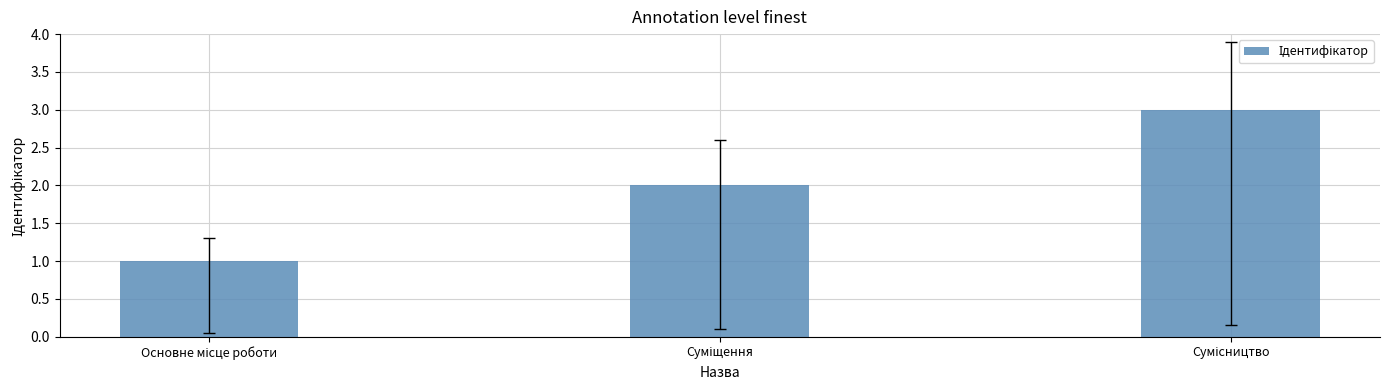

What is the difference between the maximum and minimum values?

2